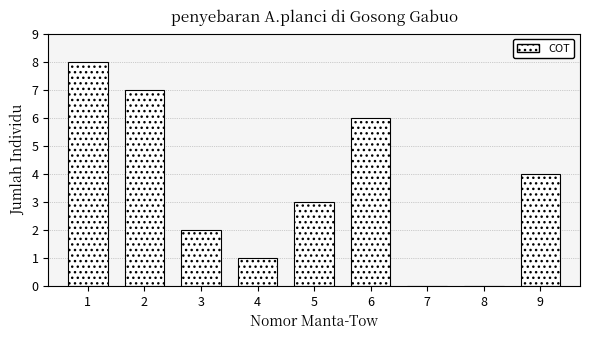

Reading right to left, what are all the values shown in this chart?

9=4	8=0	7=0	6=6	5=3	4=1	3=2	2=7	1=8